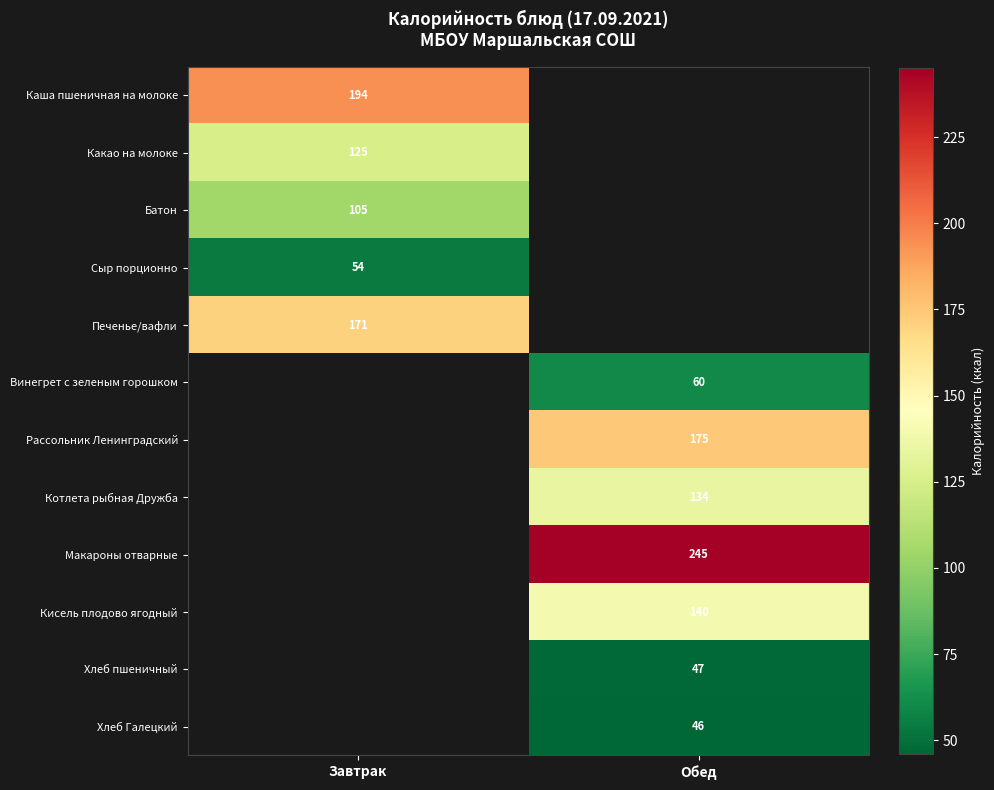

How many series are shown in this chart?

12